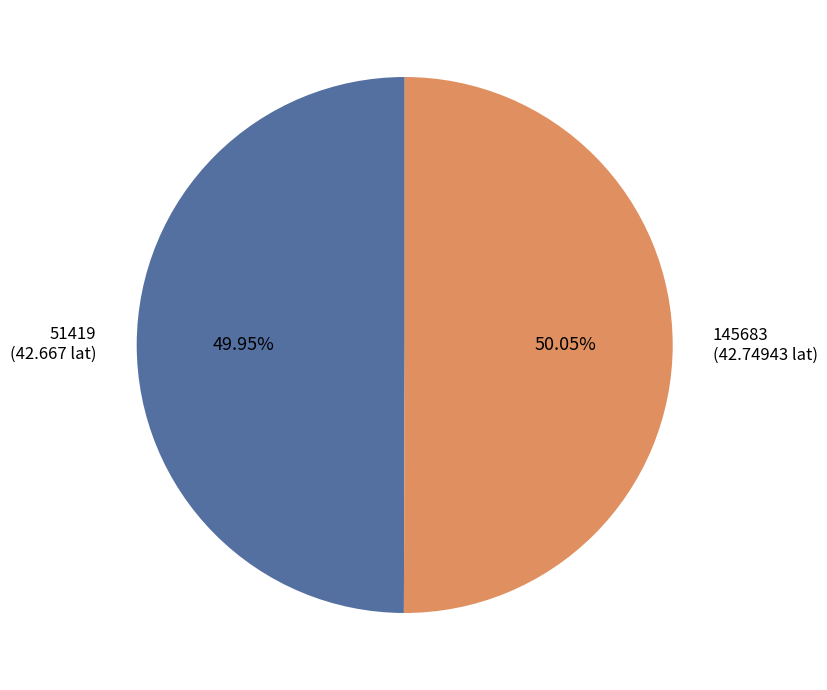

Combined, what portion of the pie is 145683 and 51419?

100.0%